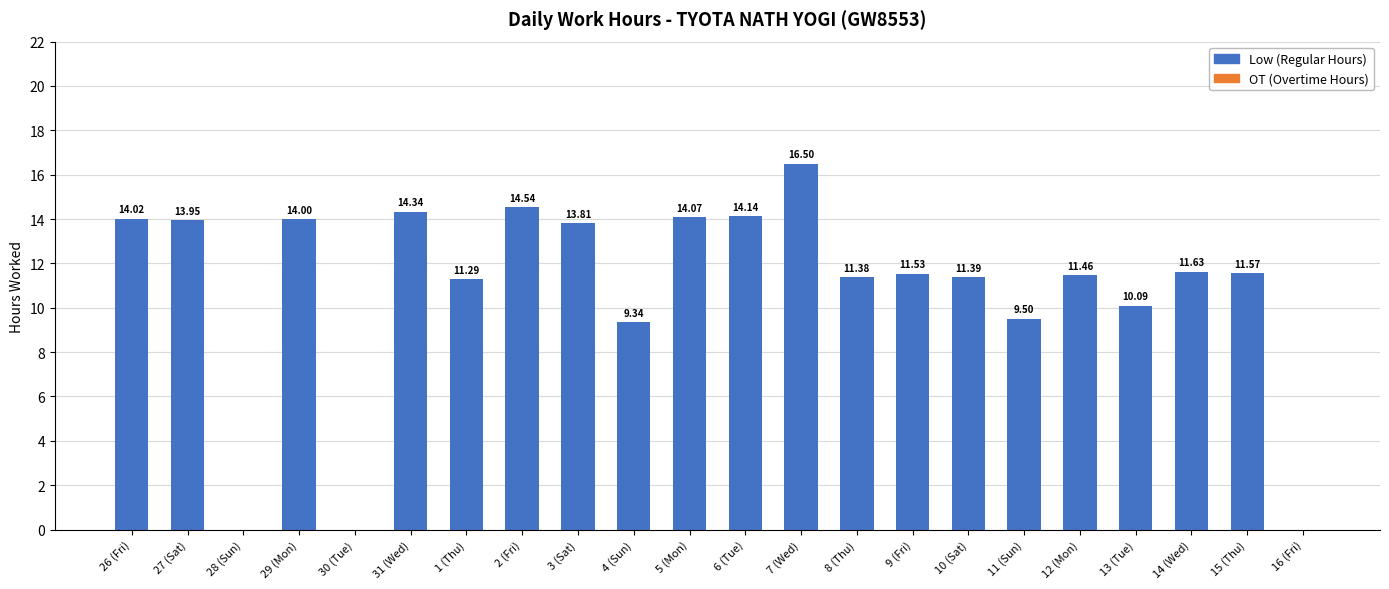

What is the sum of all values?

238.6